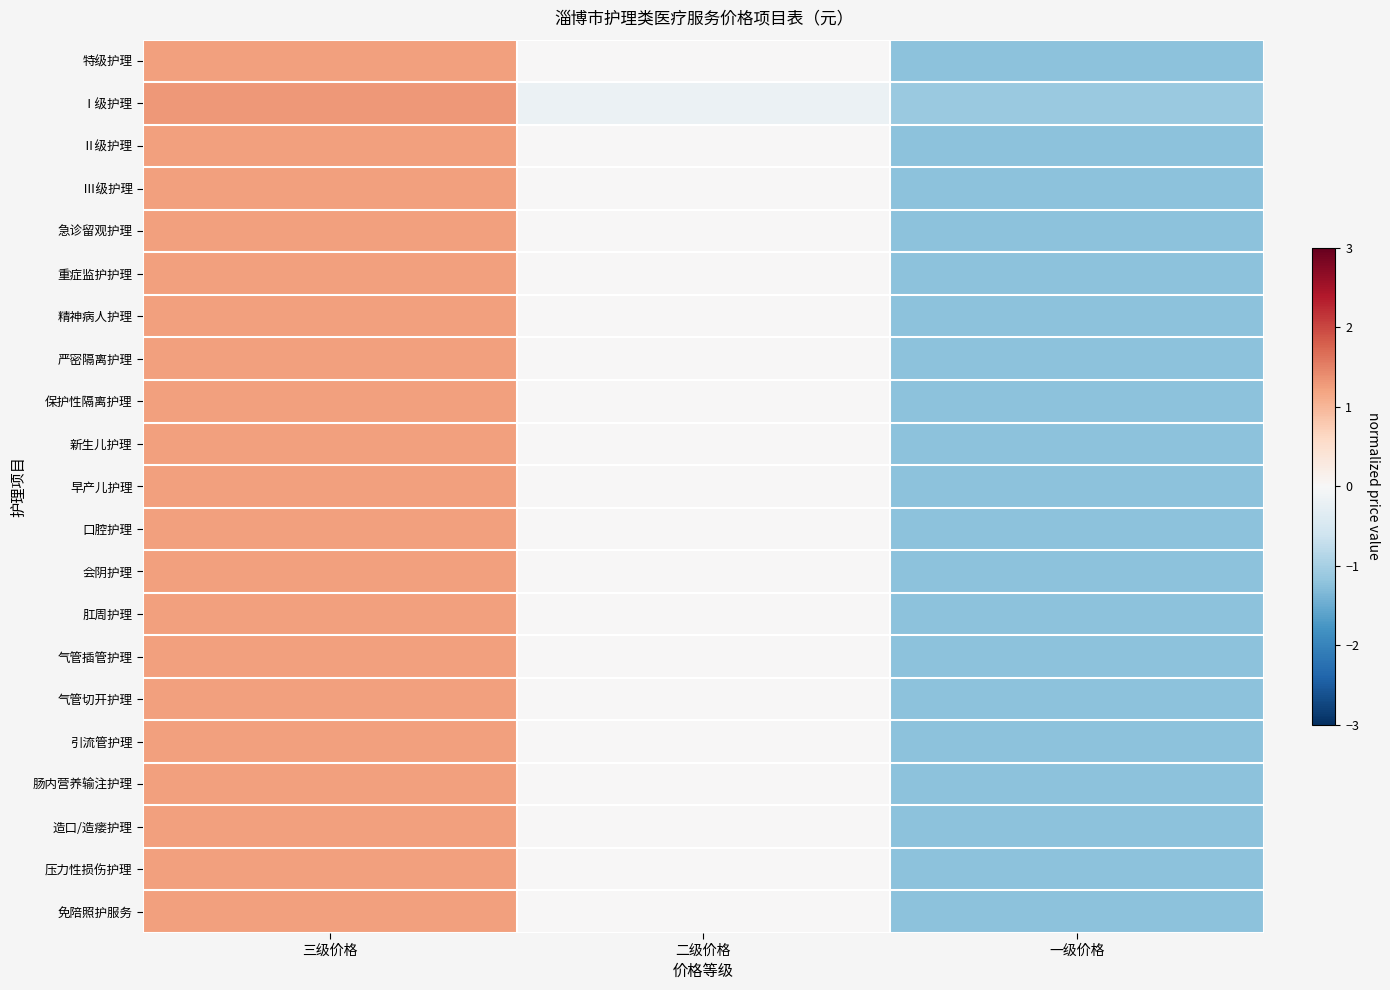

Reading right to left, extract all data points from this chart.

特级护理: 一级价格=-1.2	二级价格=0.0	三级价格=1.2
Ⅰ级护理: 一级价格=-1.1	二级价格=-0.2	三级价格=1.3
Ⅱ级护理: 一级价格=-1.2	二级价格=0.0	三级价格=1.2
Ⅲ级护理: 一级价格=-1.2	二级价格=0.0	三级价格=1.2
急诊留观护理: 一级价格=-1.2	二级价格=0.0	三级价格=1.2
重症监护护理: 一级价格=-1.2	二级价格=0.0	三级价格=1.2
精神病人护理: 一级价格=-1.2	二级价格=0.0	三级价格=1.2
严密隔离护理: 一级价格=-1.2	二级价格=0.0	三级价格=1.2
保护性隔离护理: 一级价格=-1.2	二级价格=0.0	三级价格=1.2
新生儿护理: 一级价格=-1.2	二级价格=0.0	三级价格=1.2
早产儿护理: 一级价格=-1.2	二级价格=0.0	三级价格=1.2
口腔护理: 一级价格=-1.2	二级价格=0.0	三级价格=1.2
会阴护理: 一级价格=-1.2	二级价格=0.0	三级价格=1.2
肛周护理: 一级价格=-1.2	二级价格=0.0	三级价格=1.2
气管插管护理: 一级价格=-1.2	二级价格=0.0	三级价格=1.2
气管切开护理: 一级价格=-1.2	二级价格=0.0	三级价格=1.2
引流管护理: 一级价格=-1.2	二级价格=0.0	三级价格=1.2
肠内营养输注护理: 一级价格=-1.2	二级价格=0.0	三级价格=1.2
造口/造瘘护理: 一级价格=-1.2	二级价格=0.0	三级价格=1.2
压力性损伤护理: 一级价格=-1.2	二级价格=0.0	三级价格=1.2
免陪照护服务: 一级价格=-1.2	二级价格=0.0	三级价格=1.2